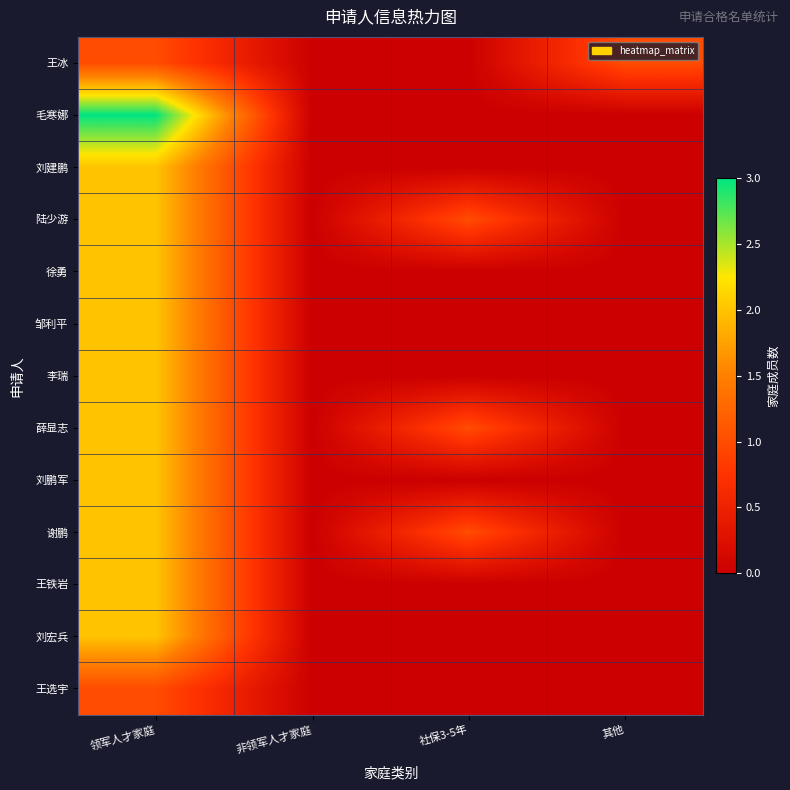

At 领军人才家庭, list the series in order from smallest to largest.

王冰, 王选宇, 刘建鹏, 陆少游, 徐勇, 邹利平, 李瑞, 薛显志, 刘鹏军, 谢鹏, 王铁岩, 刘宏兵, 毛寒娜